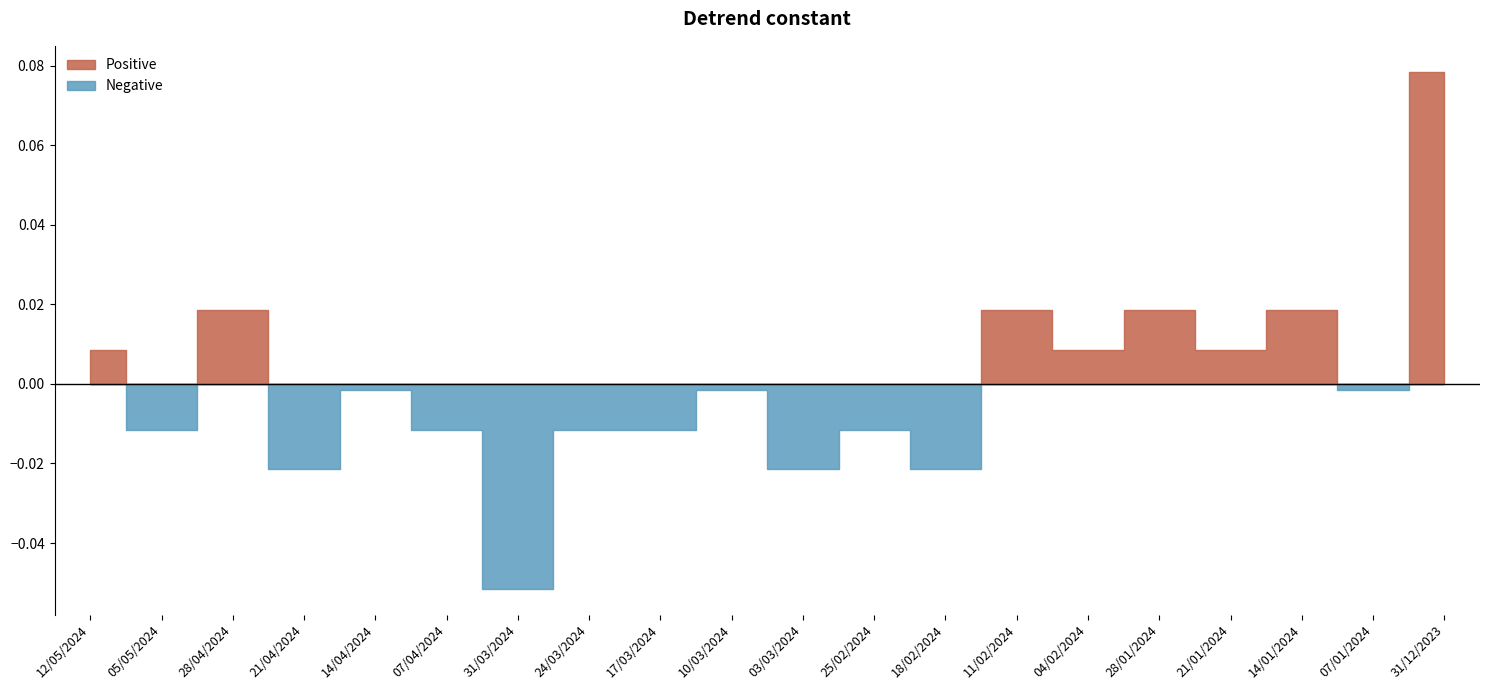

True or false: High and Closing intersect in this chart.

False